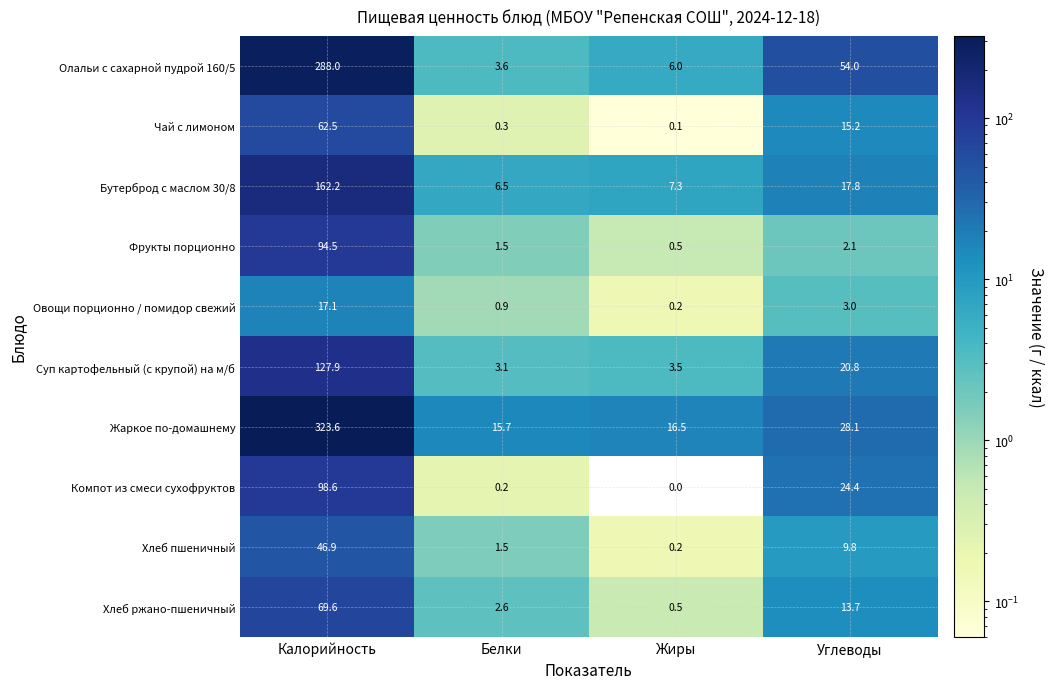

What is the greatest value displayed?

323.6